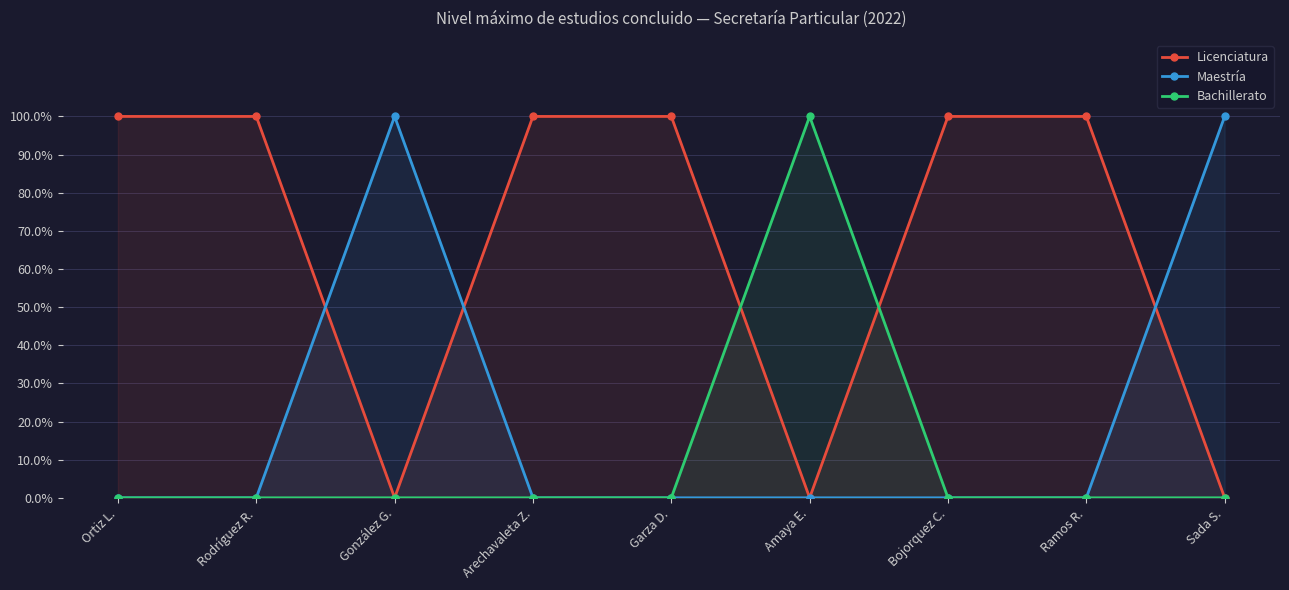

Which series has the largest total across all categories?

Licenciatura